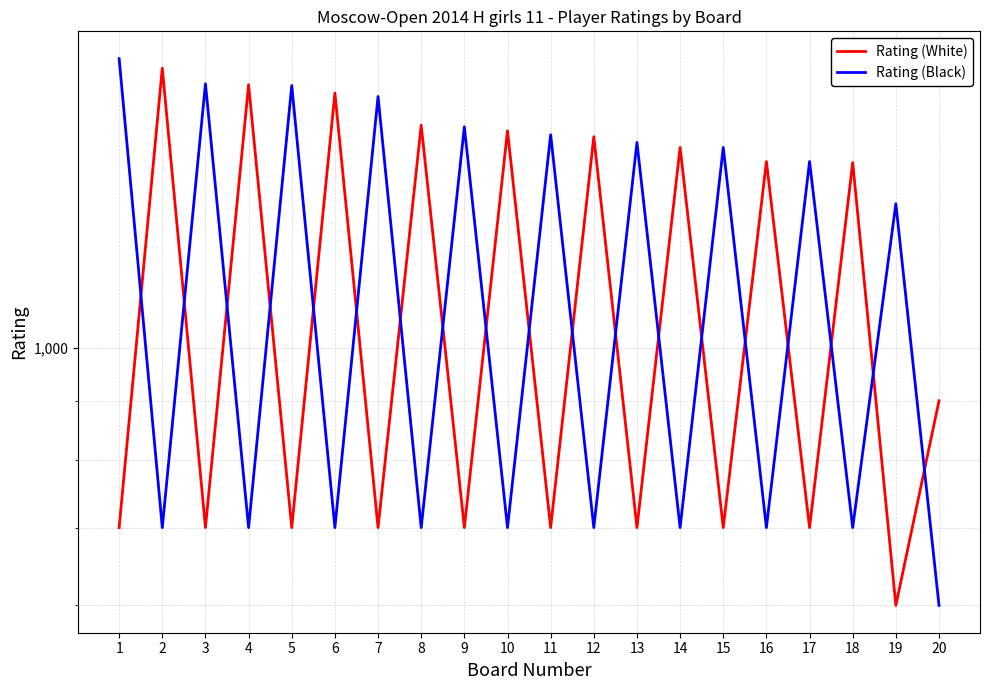

What is the spread (max minus min) of values at 3?

987